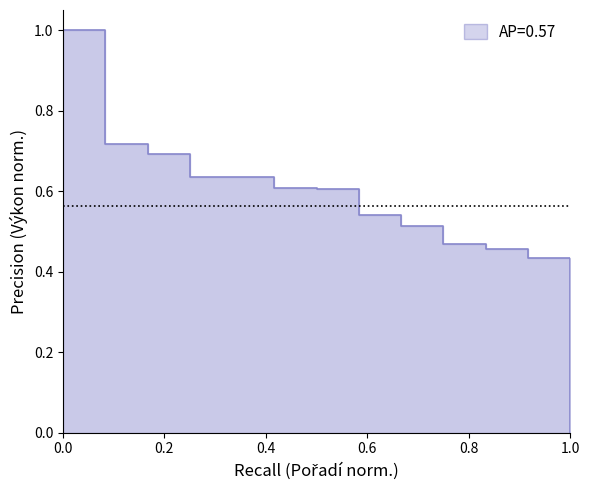

Which category has the highest value across all series?

1